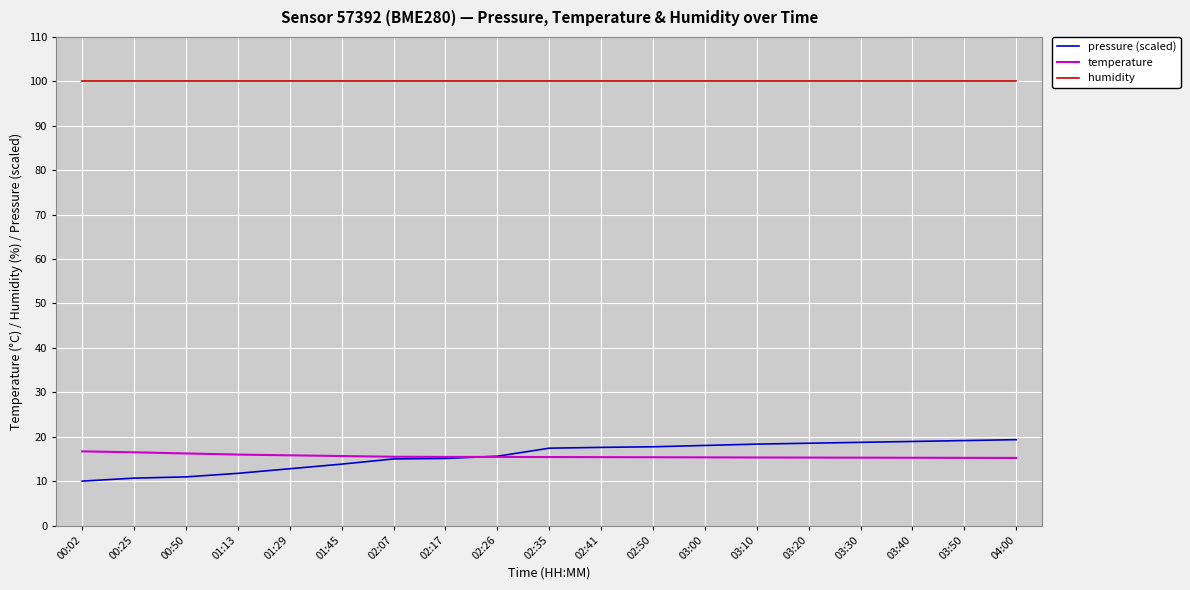

What is the difference between the pressure (scaled) values at 03:30 and 02:26?

3.1